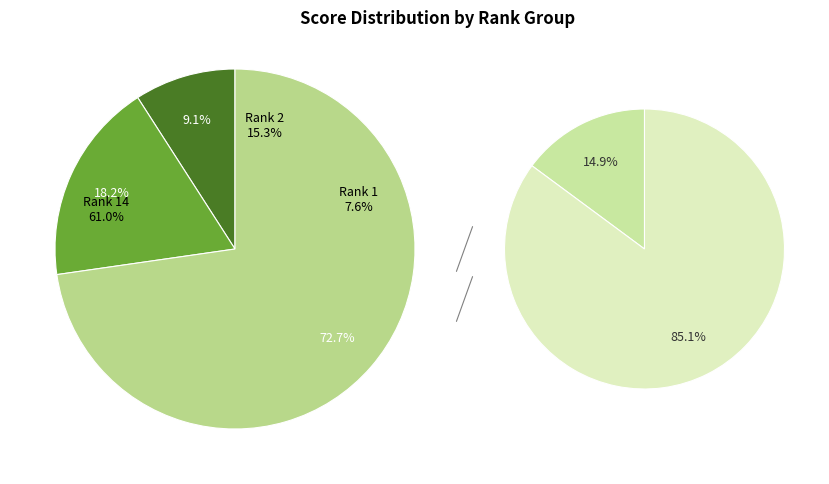

True or false: rank 8 accounts for 1% of the total.

False